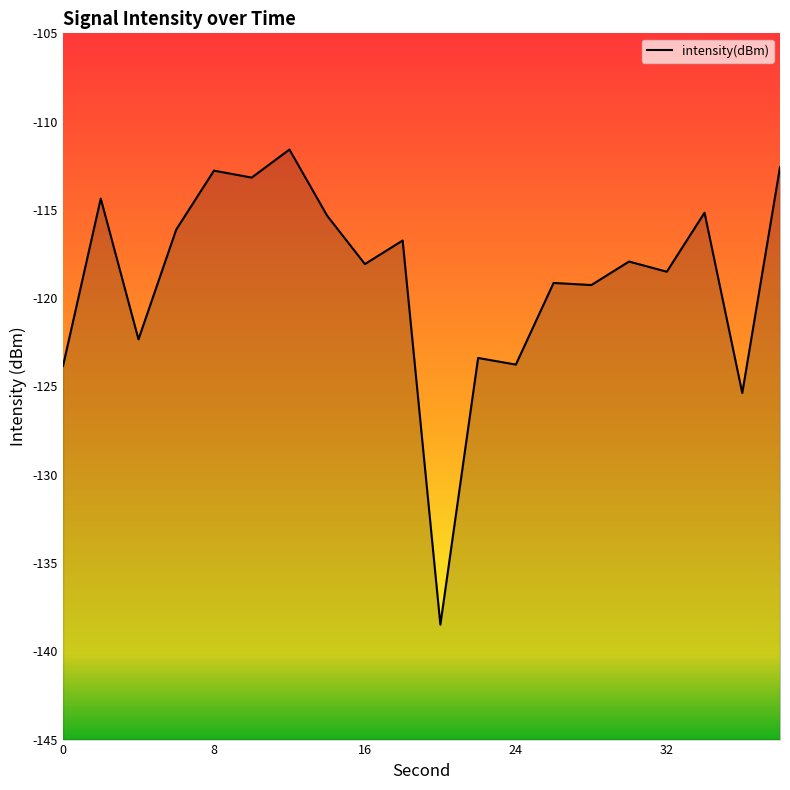

What is the smallest value displayed?

-138.5